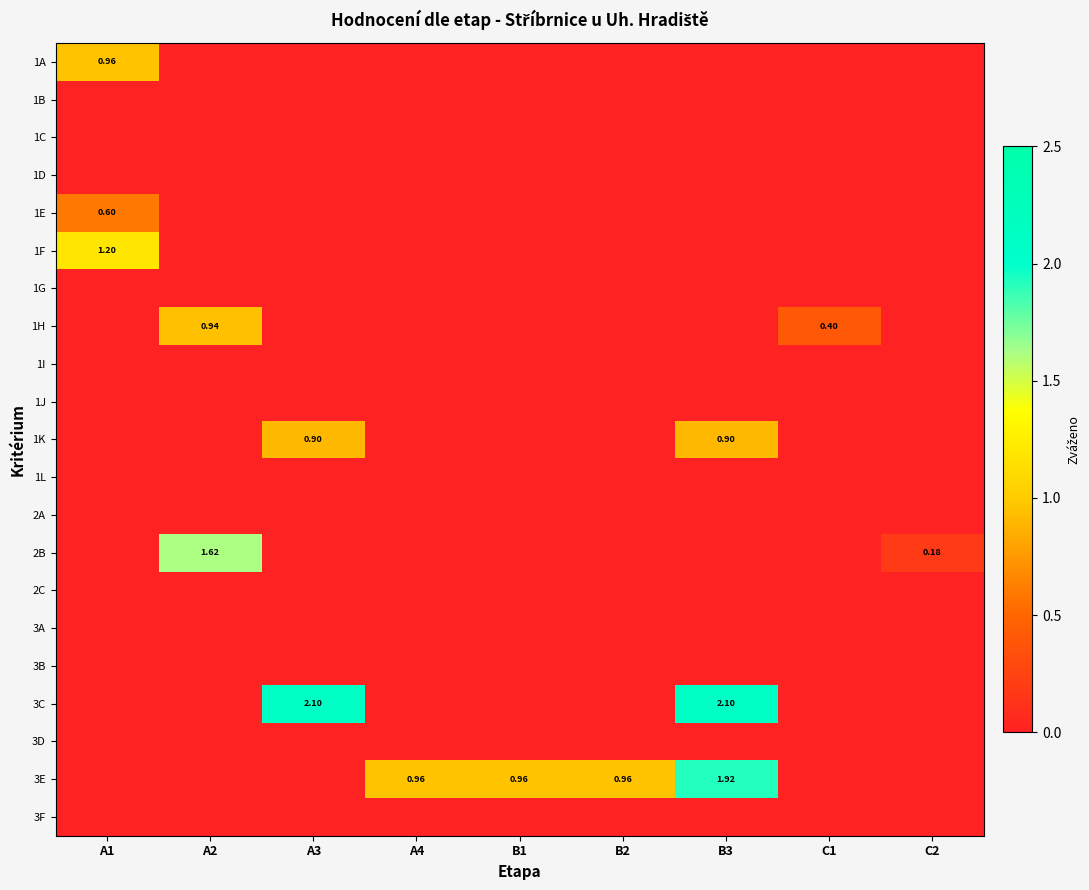

At A3, list the series in order from largest to smallest.

3C, 1K, 1A, 1B, 1C, 1D, 1E, 1F, 1G, 1H, 1I, 1J, 1L, 2A, 2B, 2C, 3A, 3B, 3D, 3E, 3F